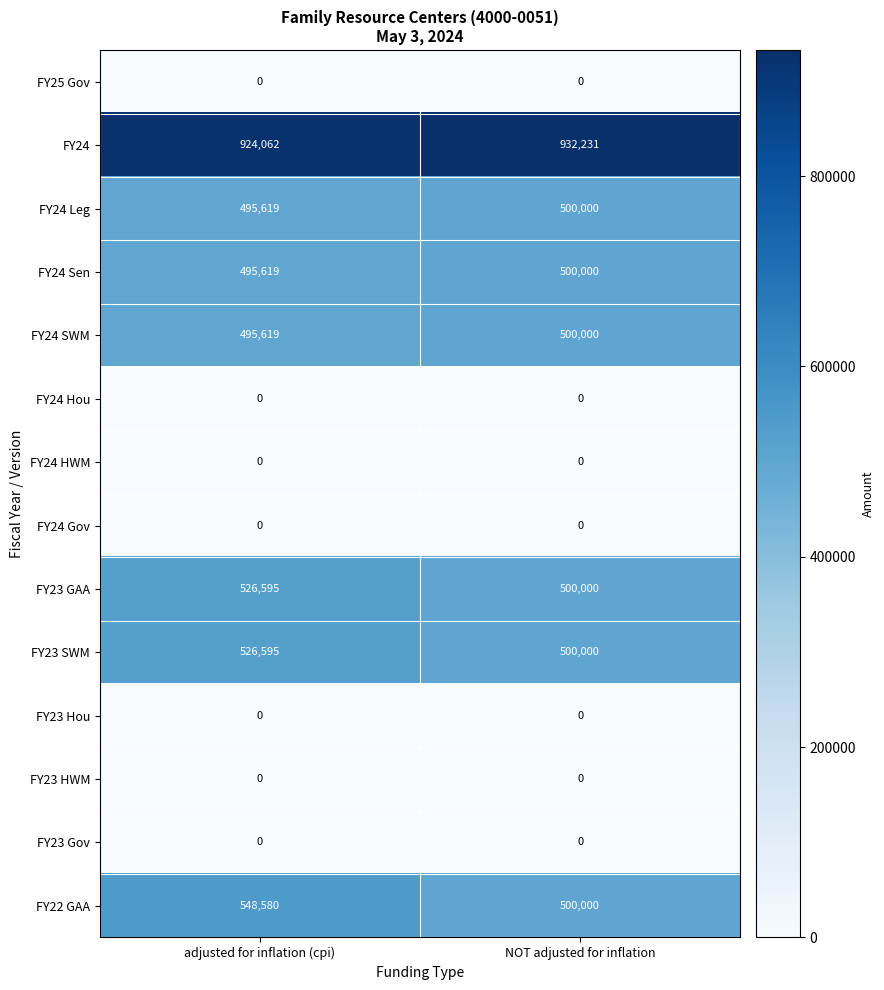

List the labels in order of FY23 SWM value, largest first.

adjusted for inflation (cpi), NOT adjusted for inflation